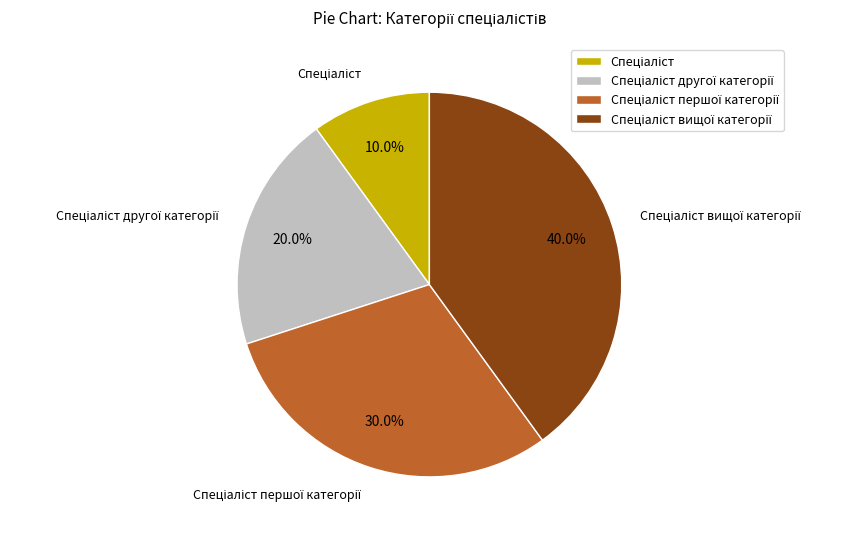

Is there a majority slice in this chart?

No